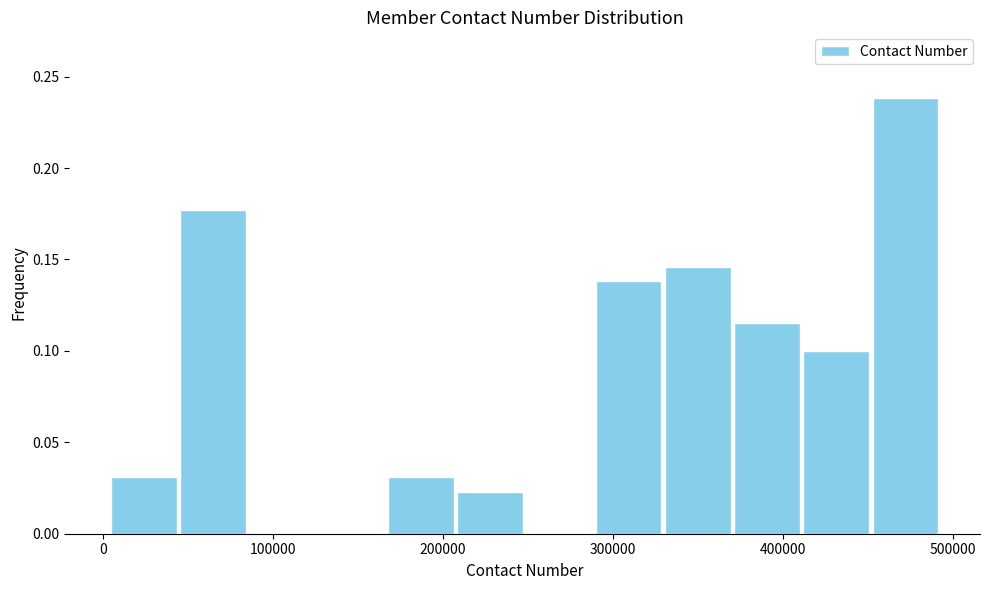

Reading left to right, list every bar in this chart as the range it spans on the x-axis followed by its height. Neither the bar edges nor the heights are printed on the chart, so give them approximately, as read against the axes.

0 to 40000: 0.030
40000 to 90000: 0.175
90000 to 130000: 0
130000 to 170000: 0
170000 to 210000: 0.030
210000 to 250000: 0.025
250000 to 290000: 0
290000 to 330000: 0.140
330000 to 370000: 0.145
370000 to 410000: 0.115
410000 to 450000: 0.100
450000 to 490000: 0.240